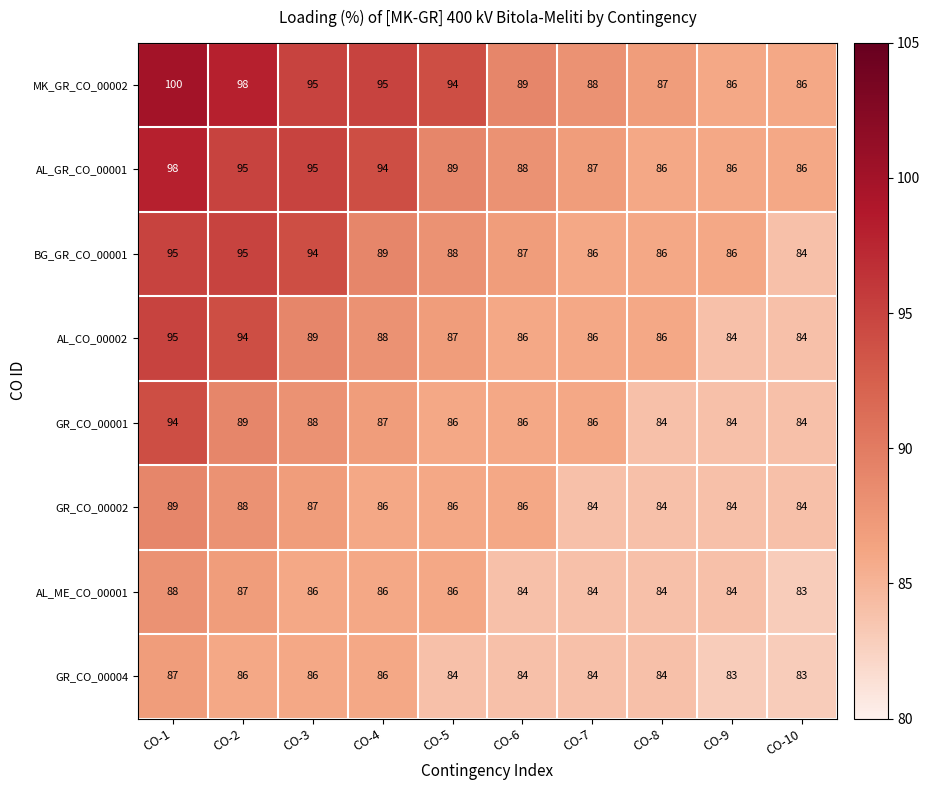

What is the smallest value displayed?

83